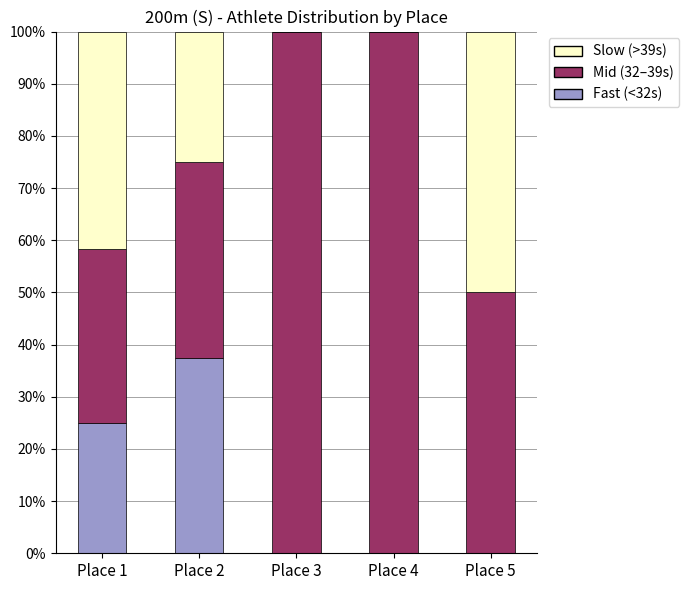

What are all the series names shown in the legend?

Slow (>39s), Mid (32–39s), Fast (<32s)